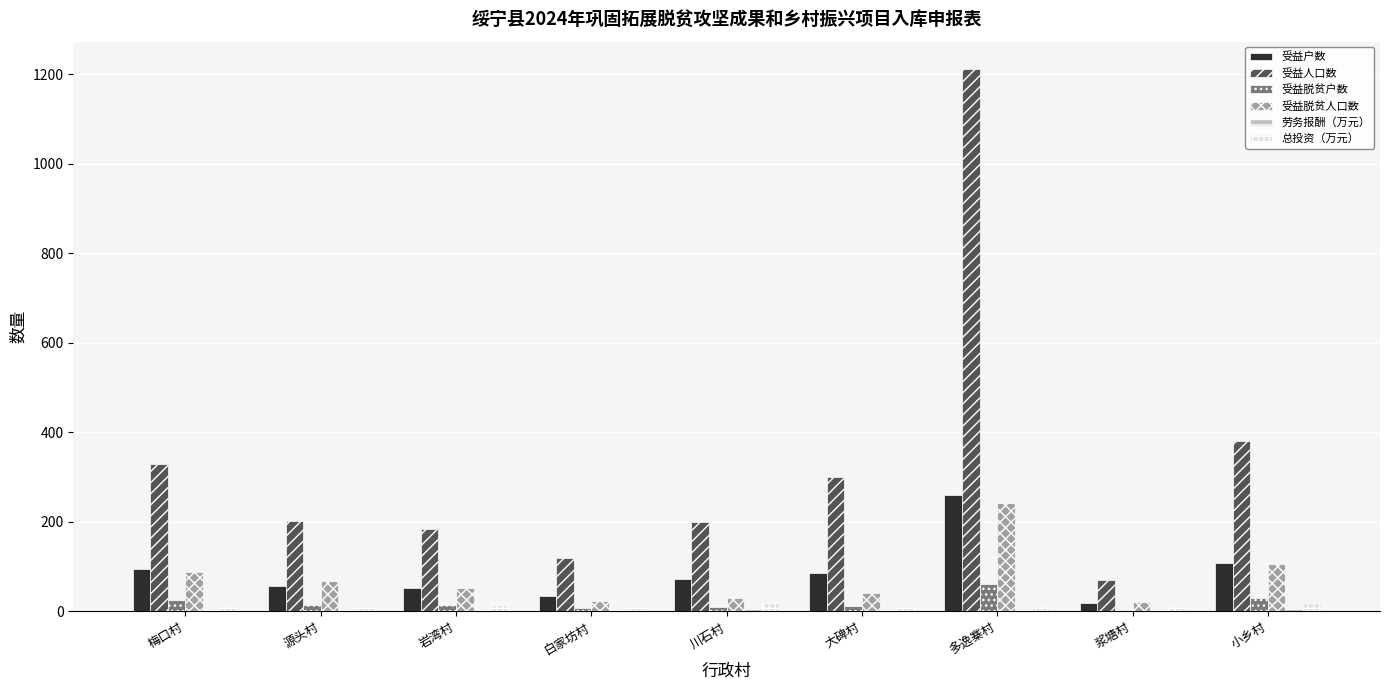

Are the bars horizontal?

No